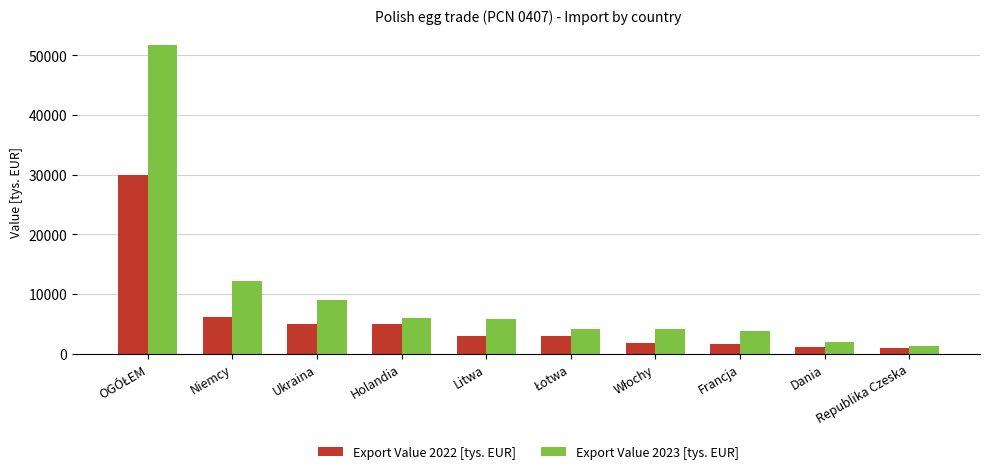

How many distinct data groups are displayed?

2